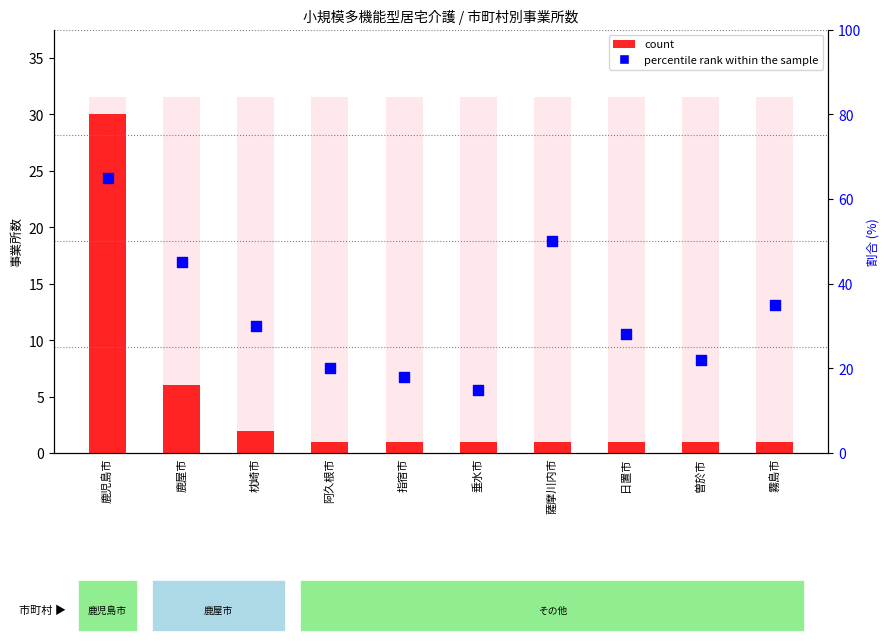

Which series contains the highest Y value?

percentile rank within the sample